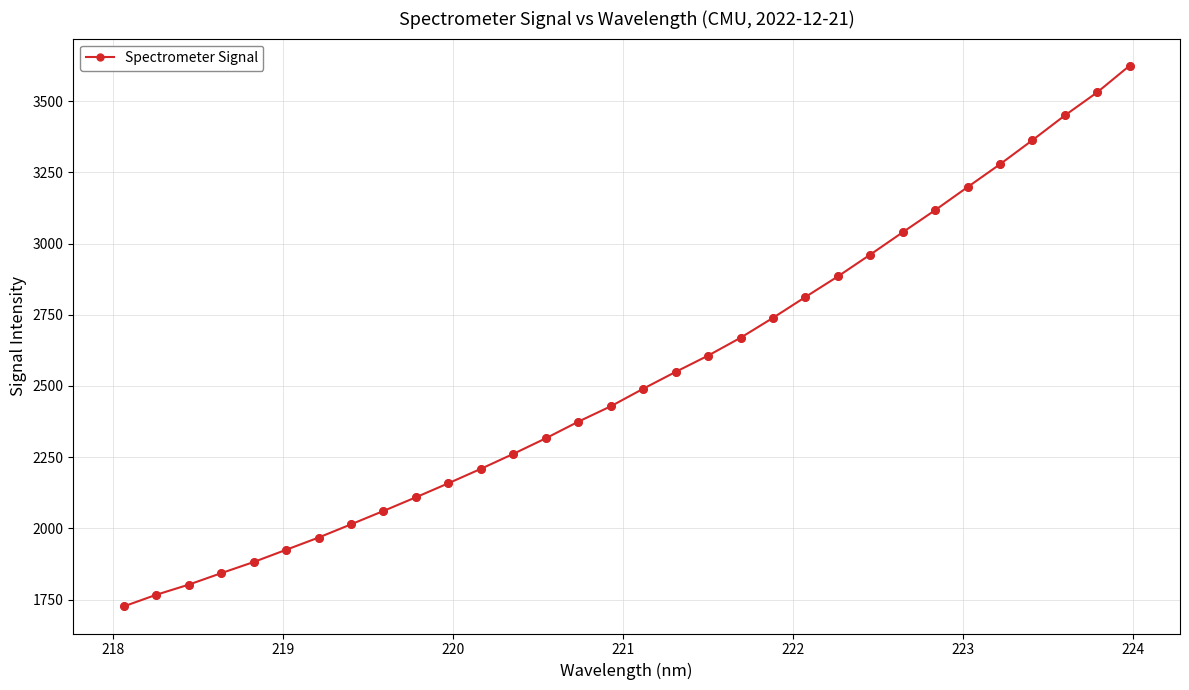

What is the greatest value displayed?

3625.0